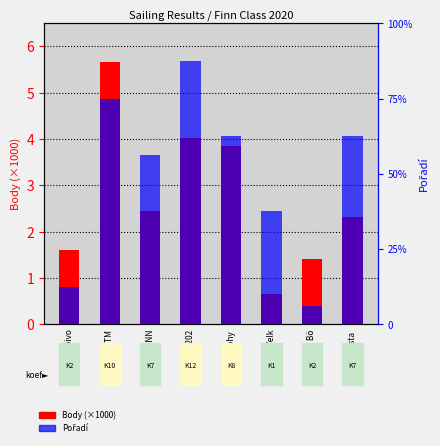

How many Pořadí values are between 6 and 12?

5